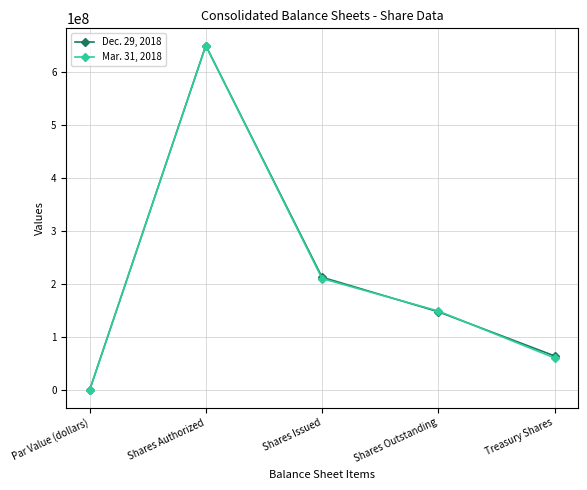

What is the value of the Dec. 29, 2018 point at the 2nd from the left?

650000000